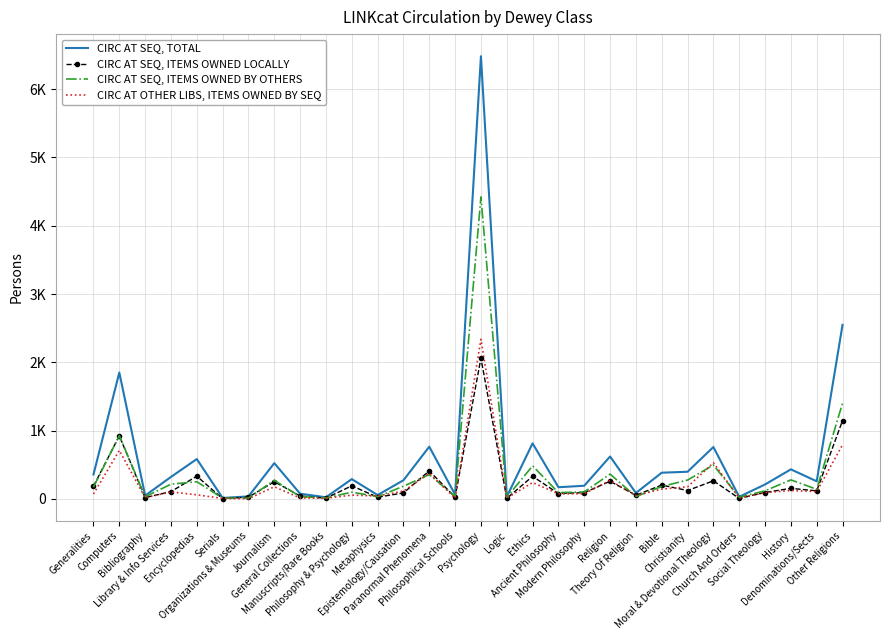

Which series changed the most between Generalities and Other Religions?

CIRC AT SEQ, TOTAL